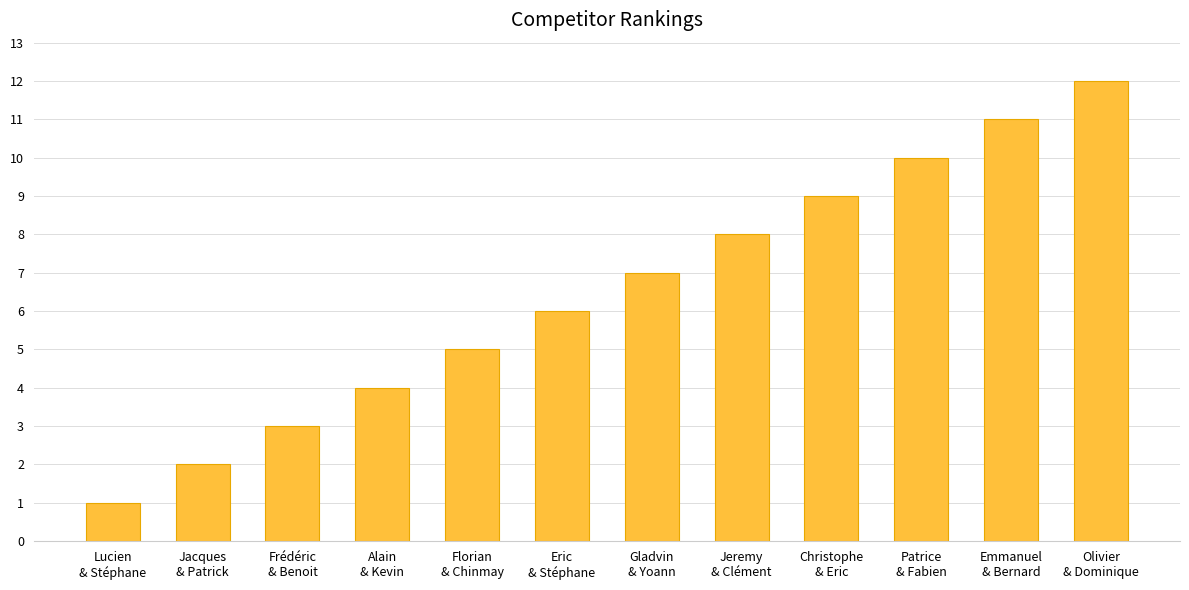

What is the minimum value shown in the chart?

1